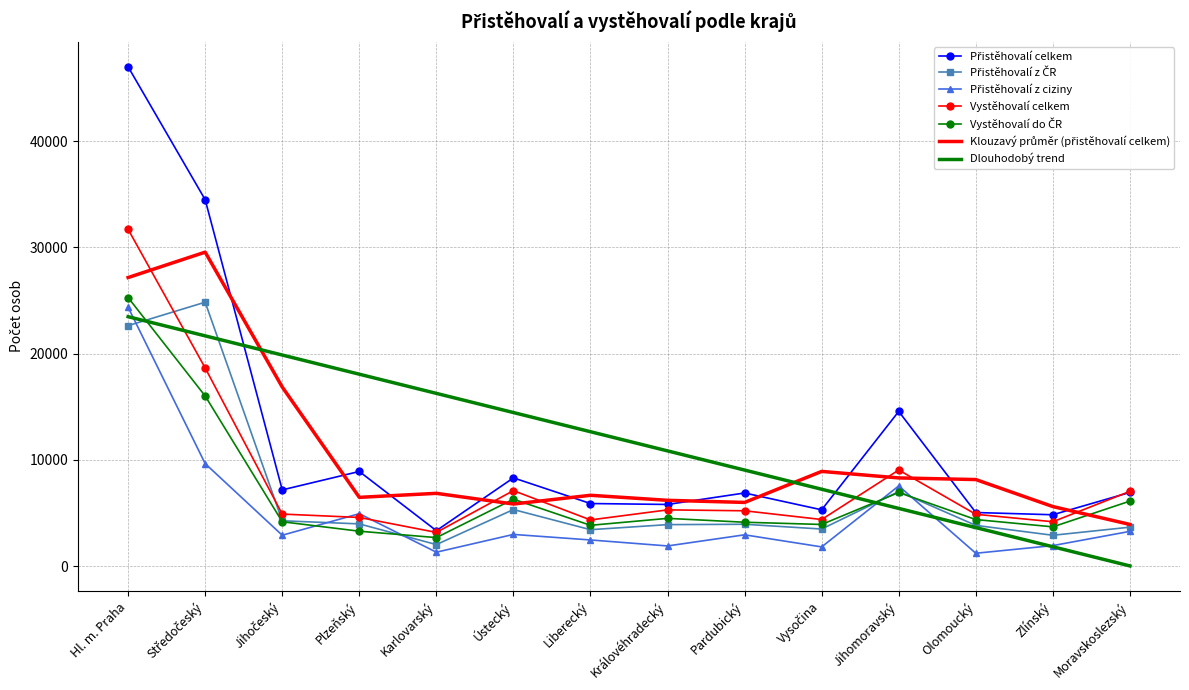

At which category is the sum across all series the highest?

Hl. m. Praha